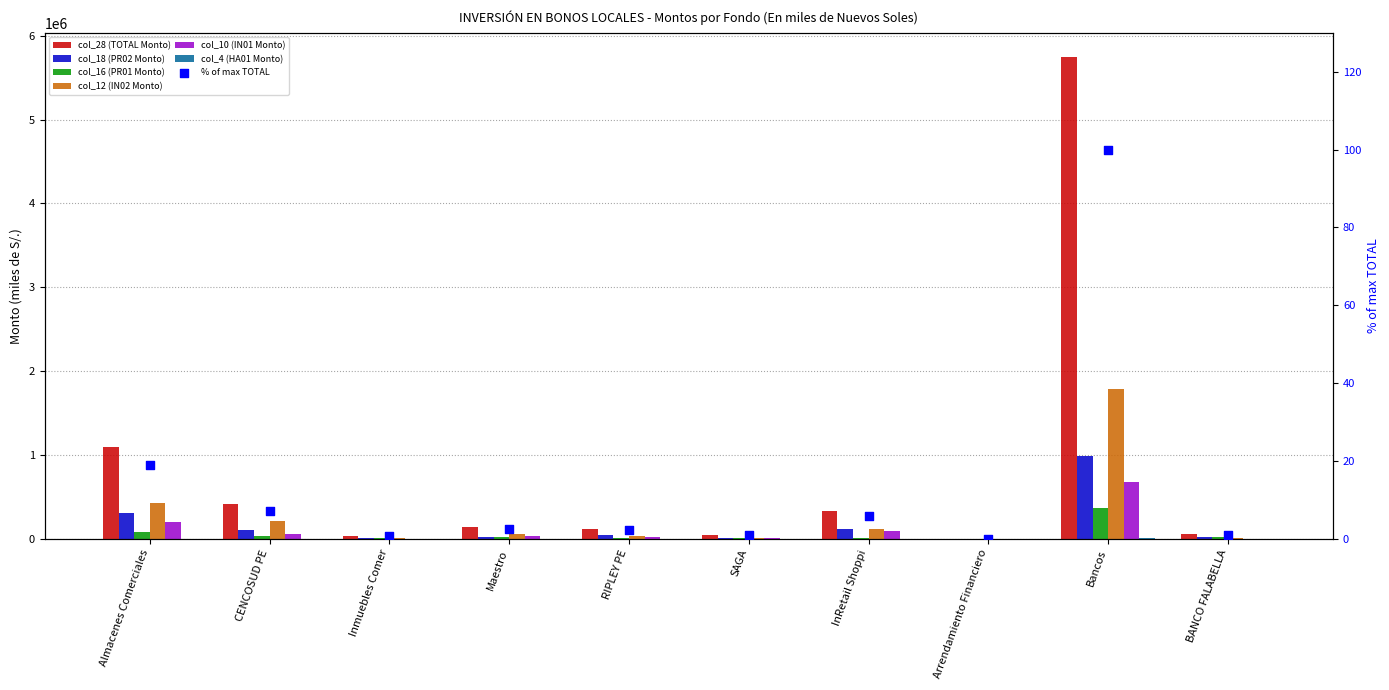

Which series reaches the maximum Y coordinate?

col_28 (TOTAL Monto)